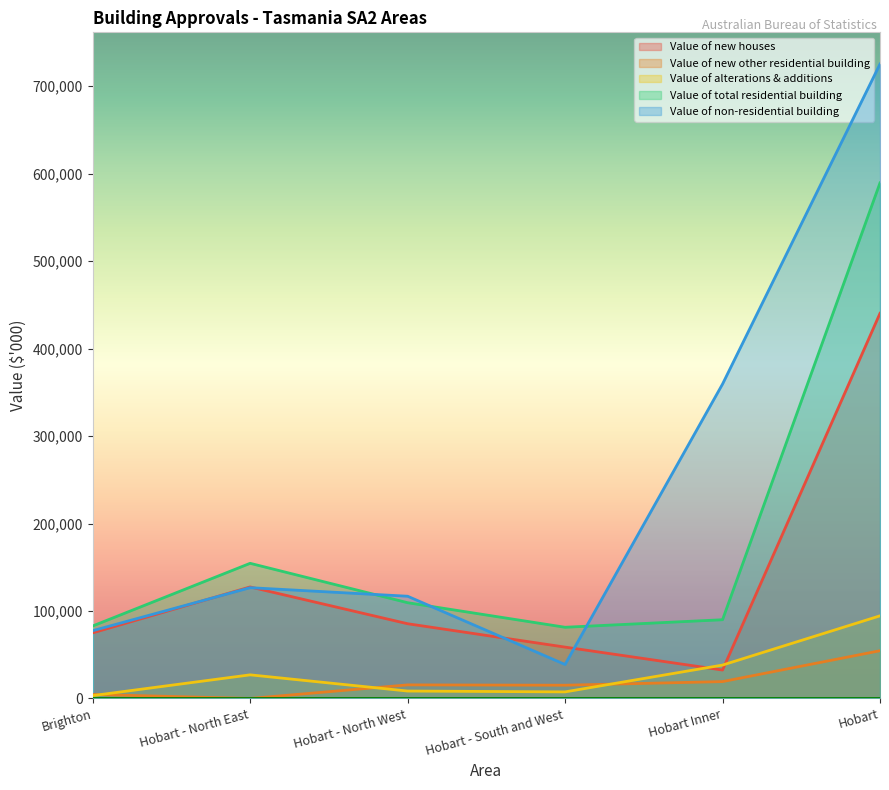

Which series changed the most between Hobart - North West and Hobart?

Value of non-residential building